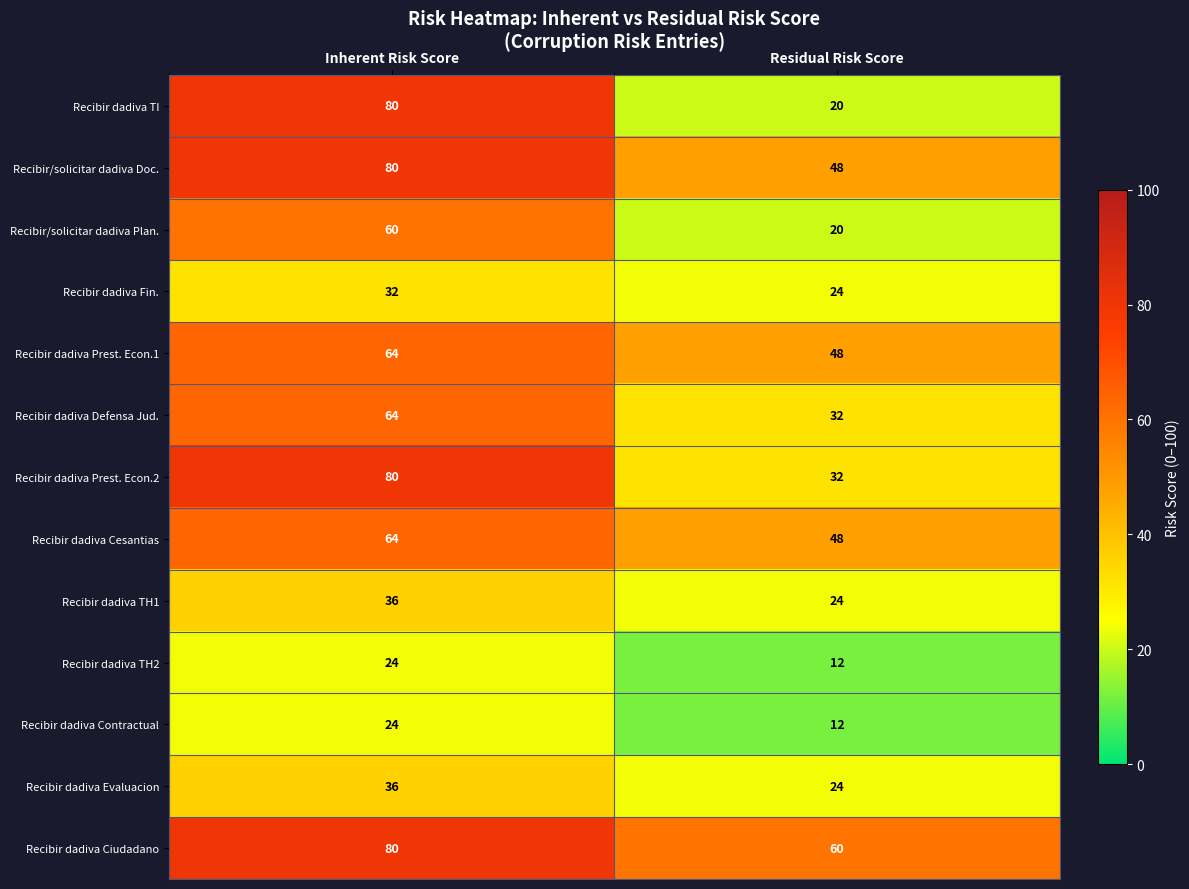

What is the sum of all Recibir dadiva Ciudadano values?

140